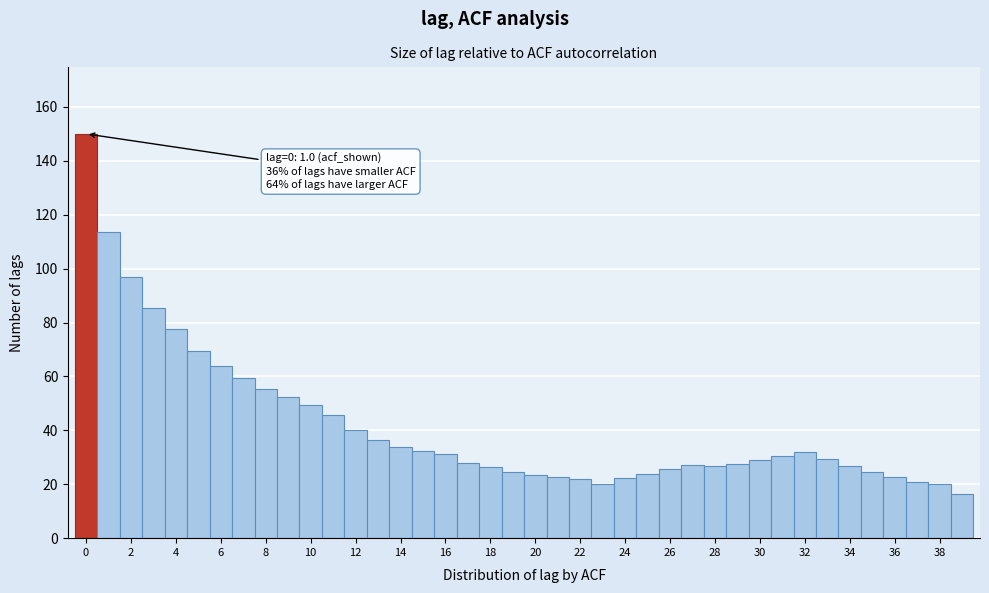

Which range on the x-axis has the tallest bar?

-0.5 to 0.5